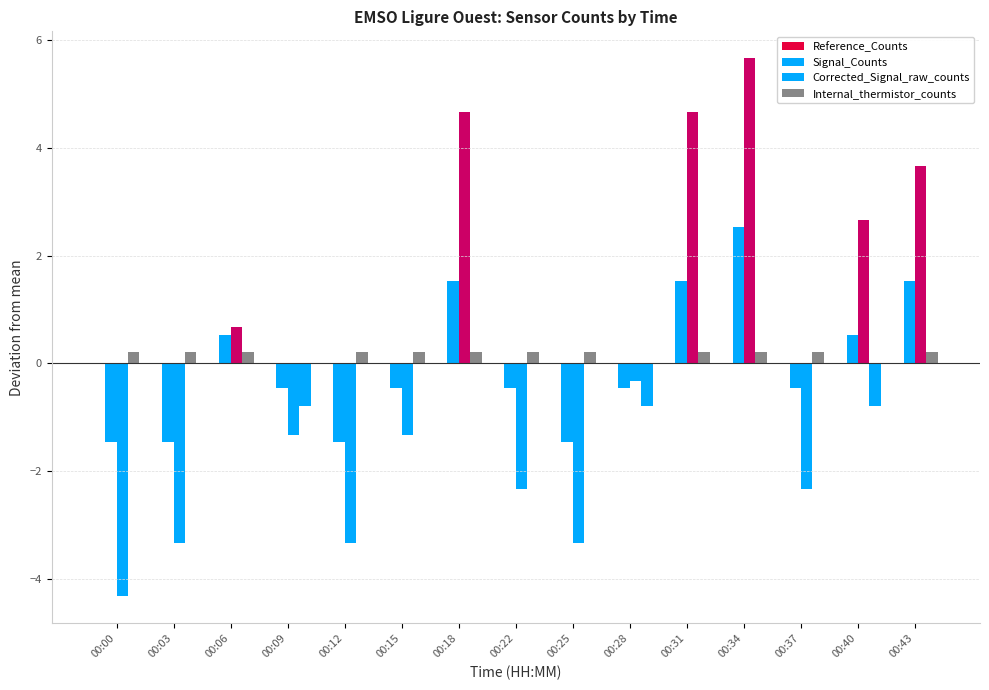

How many bars are there in each group?

3